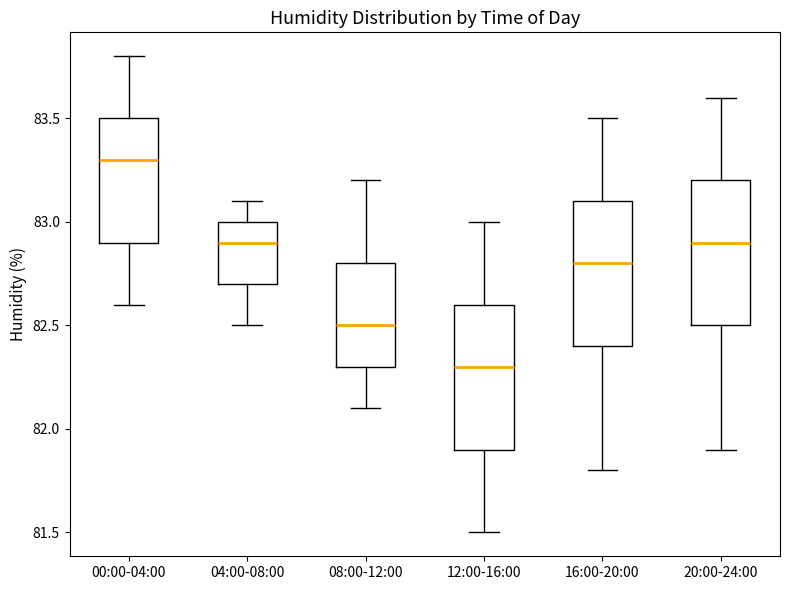

Which box has the lowest median line?

12:00-16:00